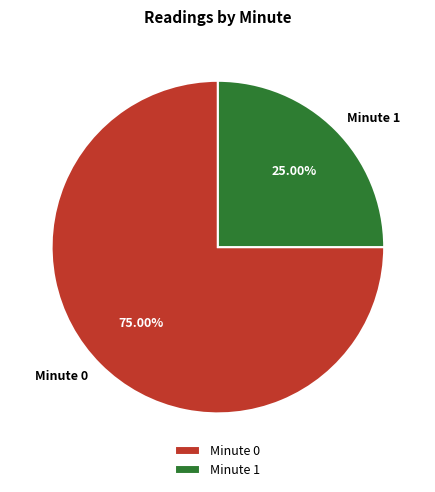

Which slice is the largest?

Minute 0